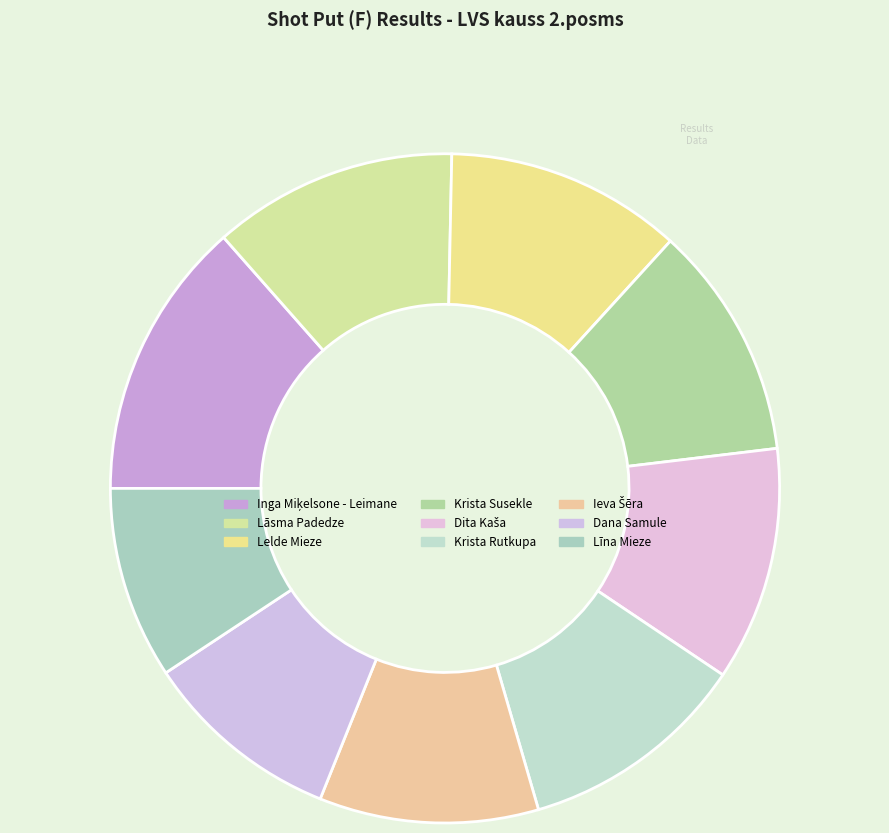

How much of the chart is everything except Lelde Mieze?

88.6%